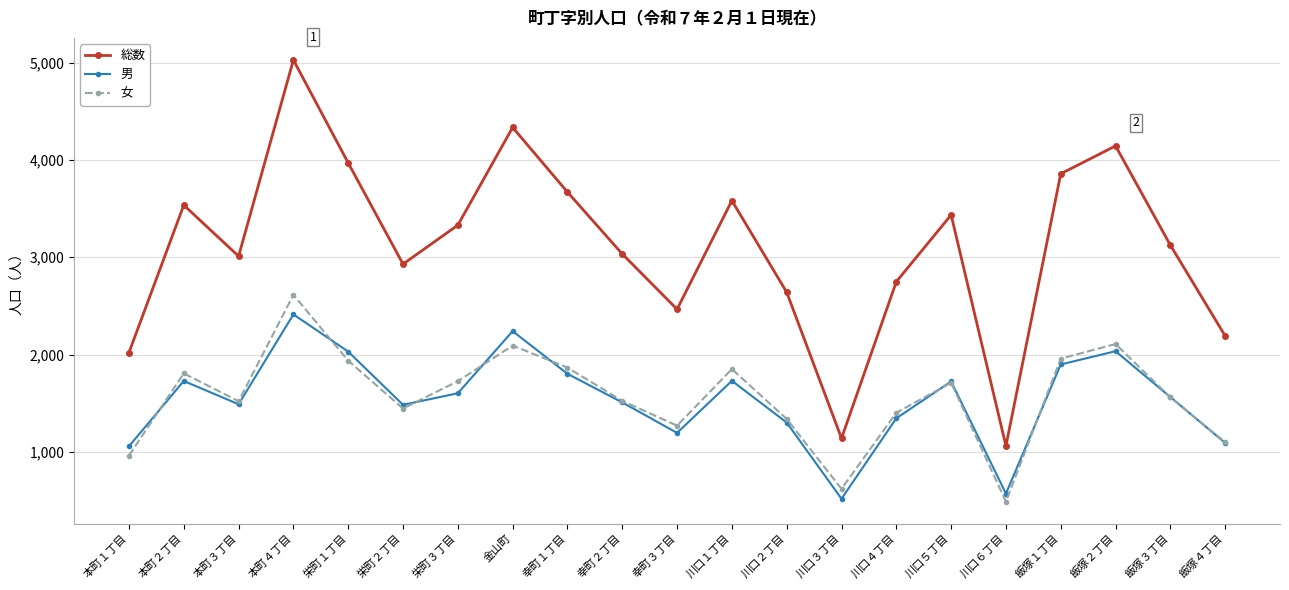

Which series has the largest total across all categories?

総数